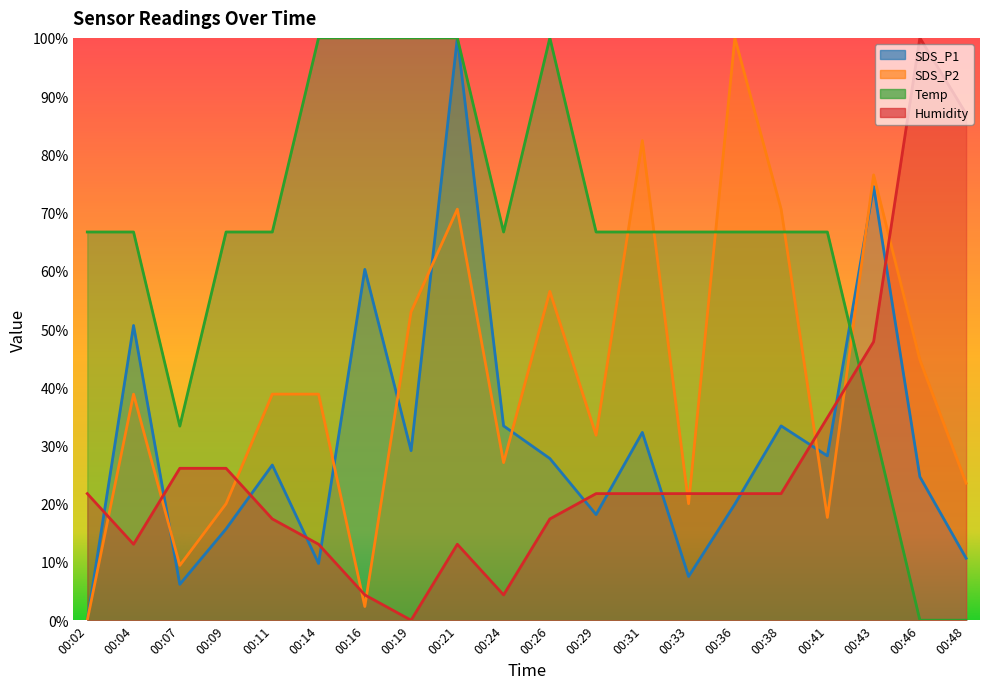

At which label does Temp reach its peak?

00:14